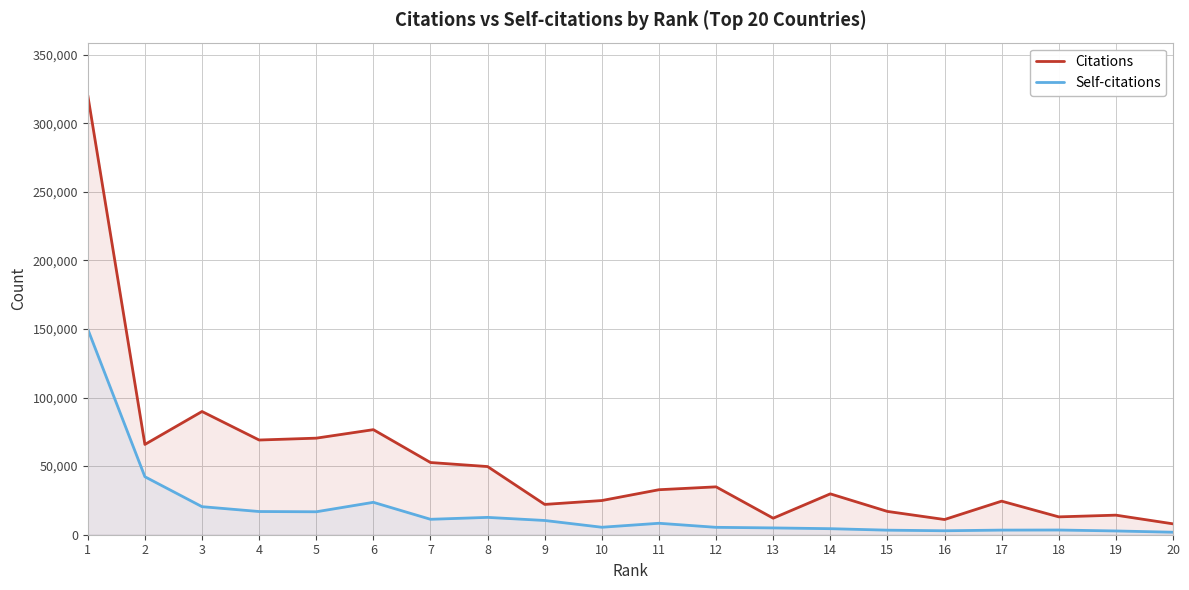

What is the maximum value for Self-citations?

149877